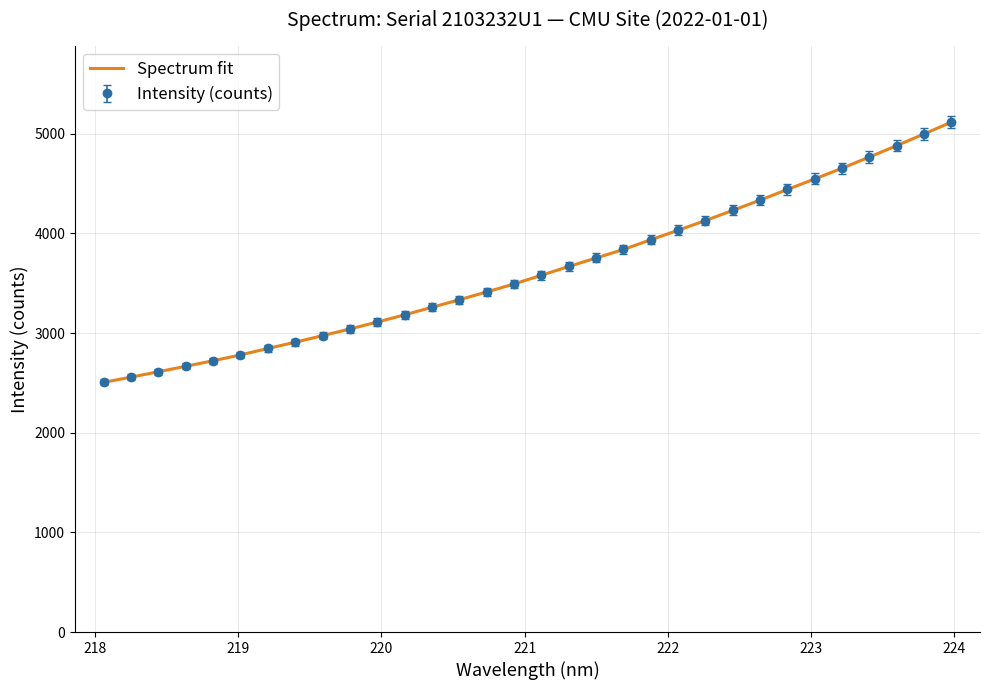

How many lines are shown in the chart?

1